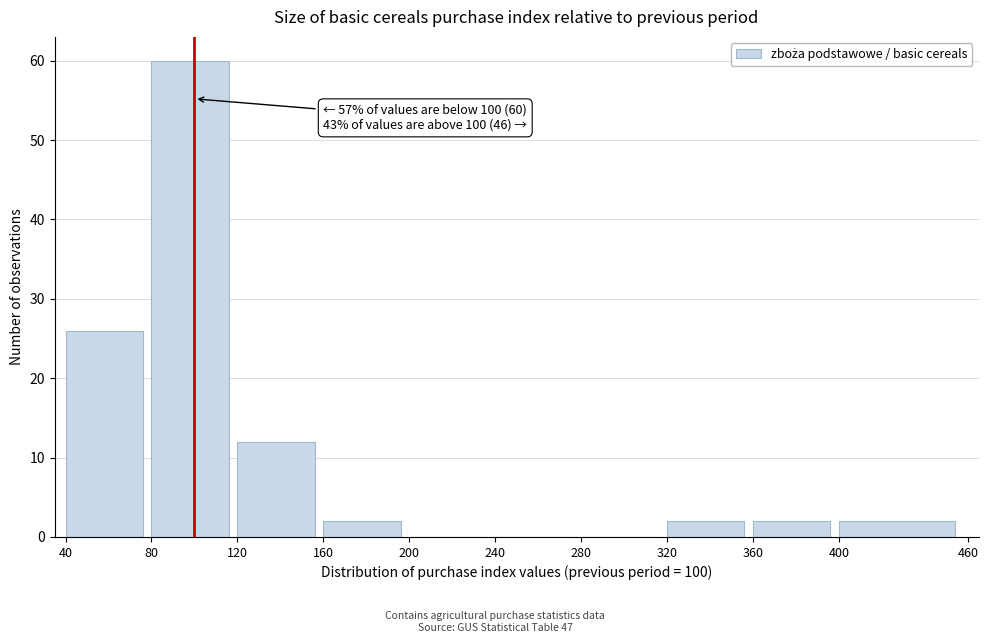

Over which range of the x-axis is the bar tallest?

80 to 120